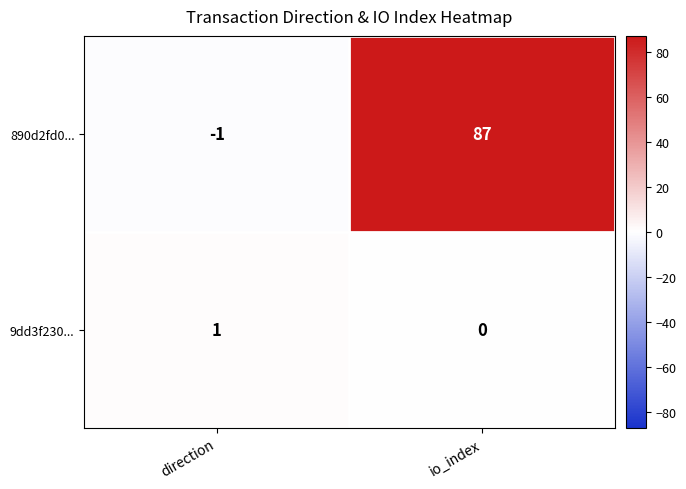

Which series has the widest spread of values?

890d2fd0...